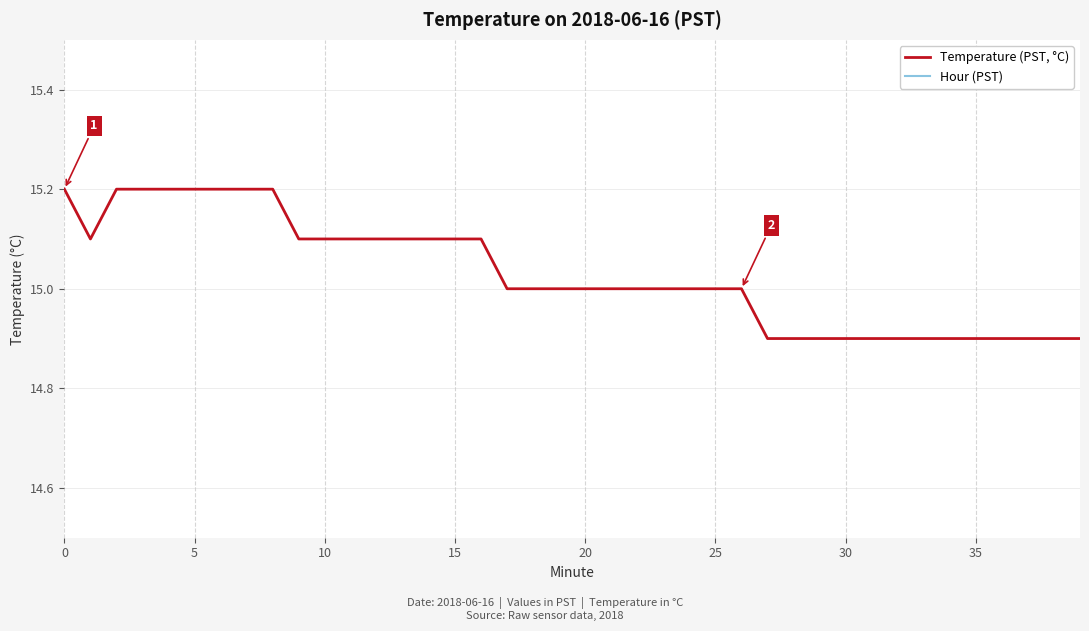

Is it true that Temperature (PST, °C) equals 15.2 at 0?

True